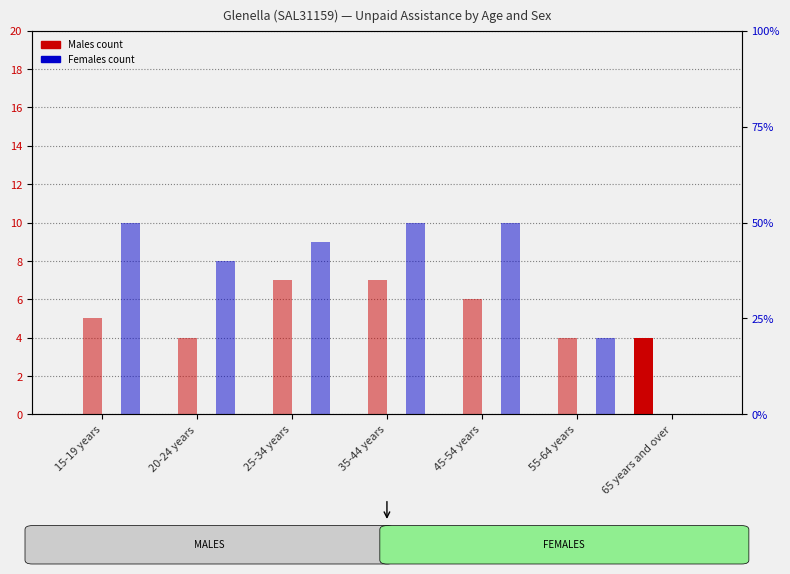

The Provided unpaid assistance (Females) series shows 0 at 15-19 years. True or false?

True